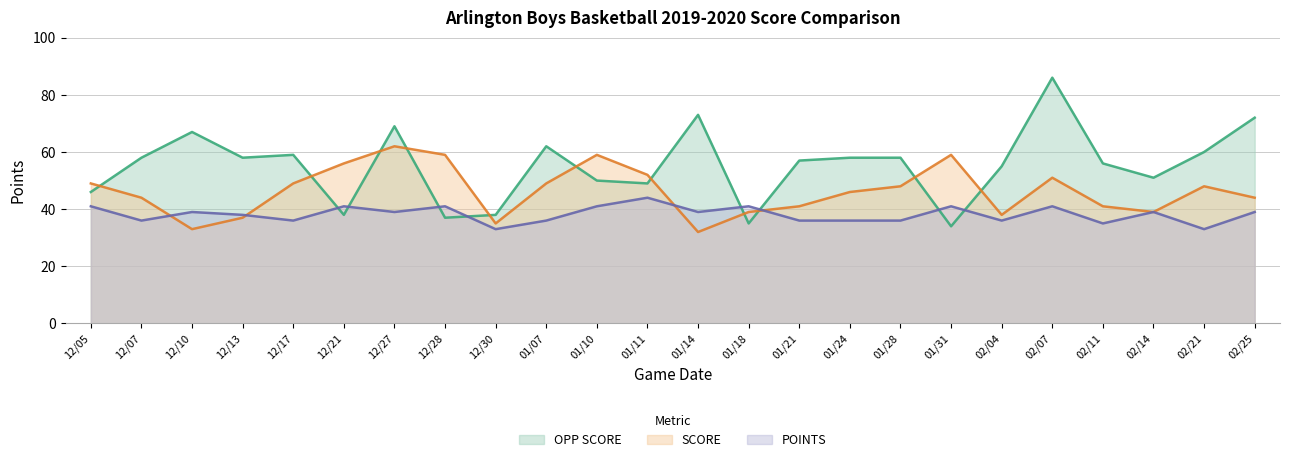

At which category does OPP SCORE reach its first local valley?

12/13